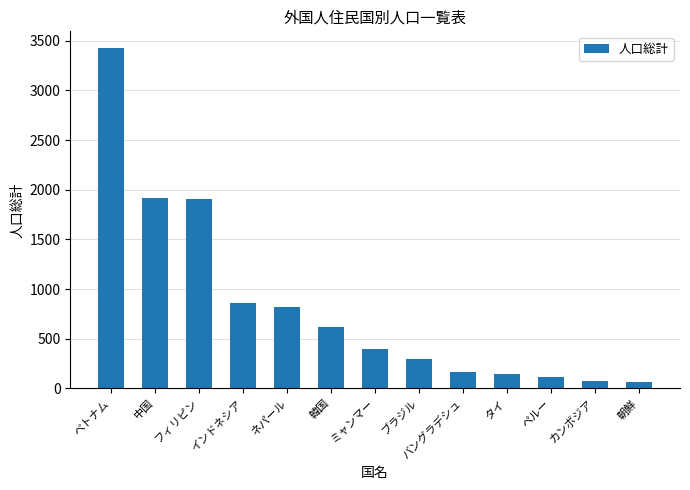

At which label does the data first exceed 398?

ベトナム